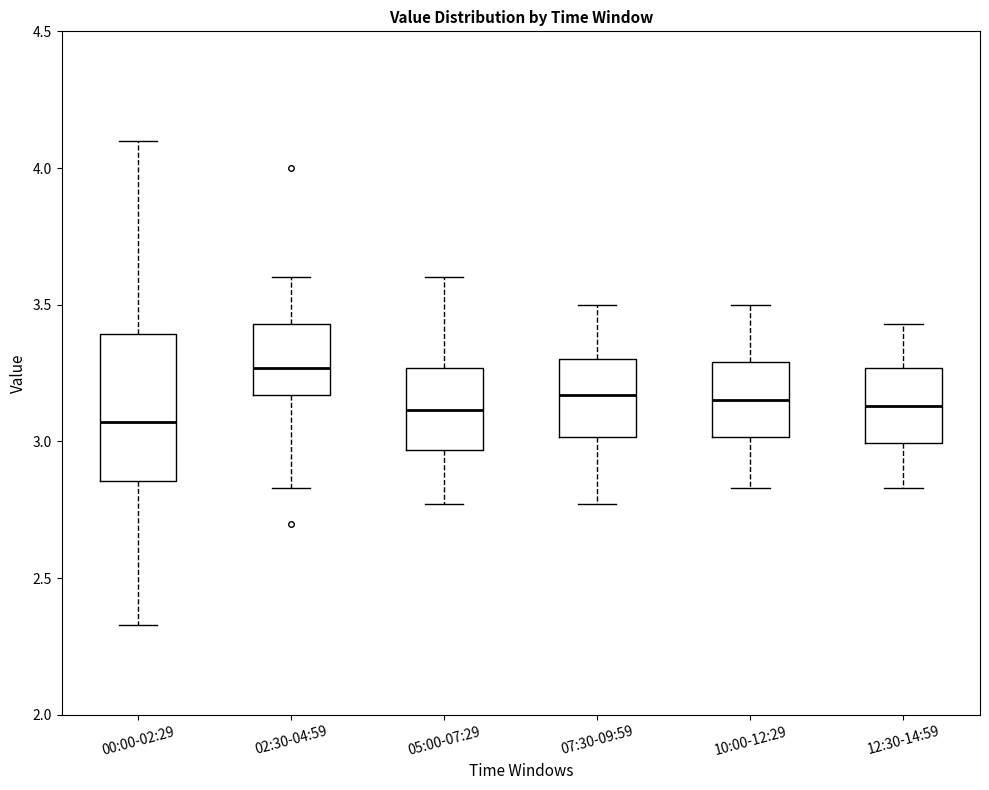

Reading left to right, read every box against the y-axis: the position of its median line, the range the box covers, and the ends of its whiskers. The values are not printed on the chart, so give them approximately, as read against the axis.

00:00-02:29: median 3.05, box 2.85 to 3.40, whiskers 2.35 to 4.10
02:30-04:59: median 3.25, box 3.15 to 3.45, whiskers 2.85 to 3.60
05:00-07:29: median 3.10, box 2.95 to 3.25, whiskers 2.75 to 3.60
07:30-09:59: median 3.15, box 3.00 to 3.30, whiskers 2.75 to 3.50
10:00-12:29: median 3.15, box 3.00 to 3.30, whiskers 2.85 to 3.50
12:30-14:59: median 3.15, box 3.00 to 3.25, whiskers 2.85 to 3.45